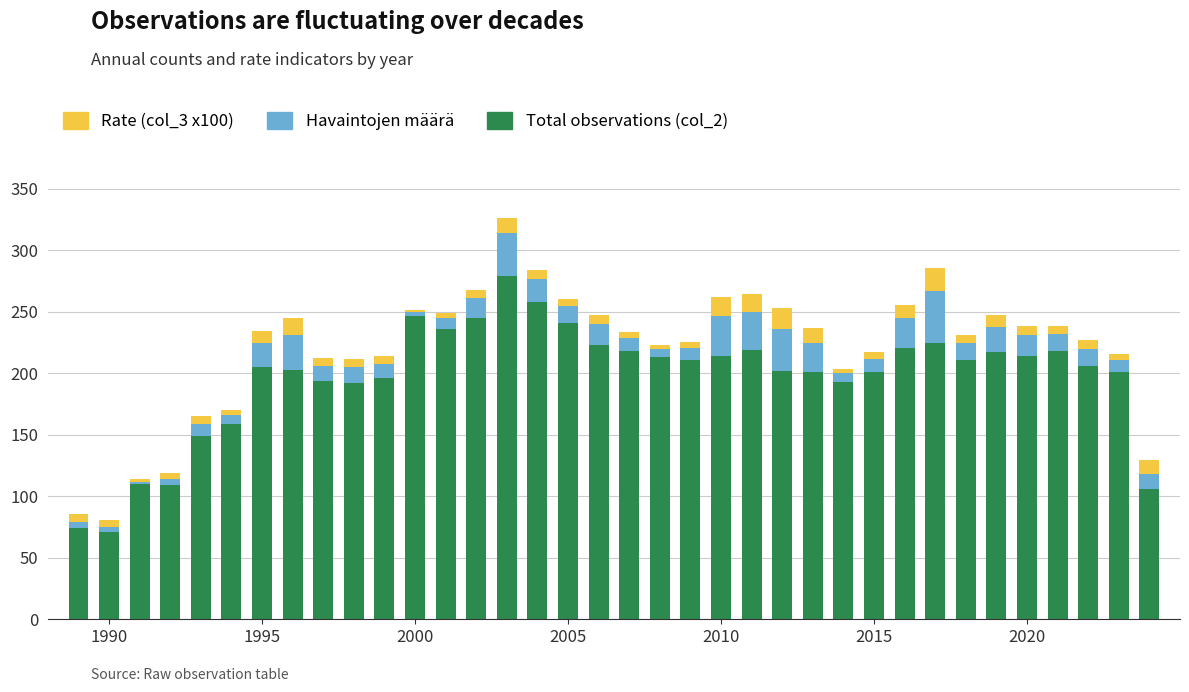

What is the highest value of the Total observations (col_2) series?

279.0